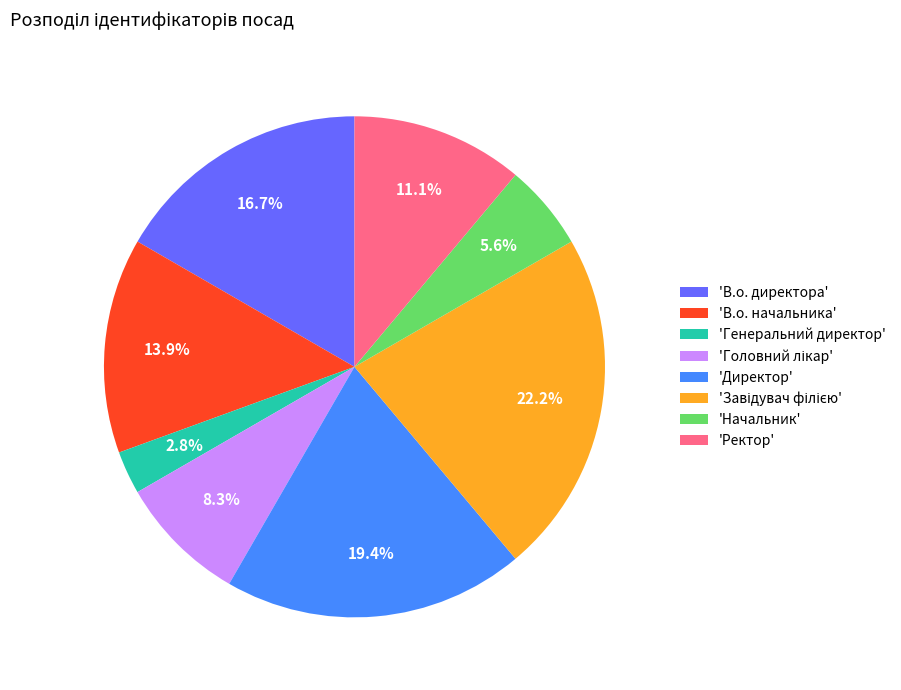

What is the smallest slice in the pie chart?

'Генеральний директор'